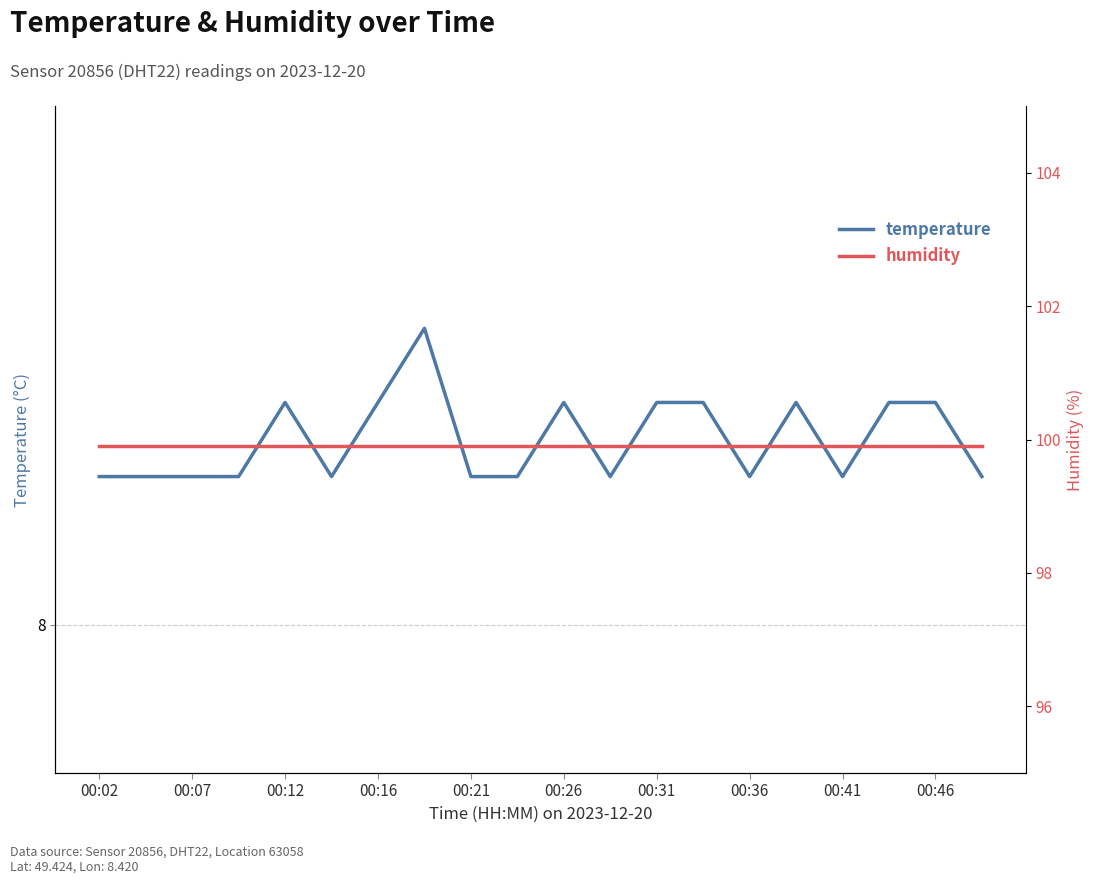

True or false: temperature and humidity intersect in this chart.

False